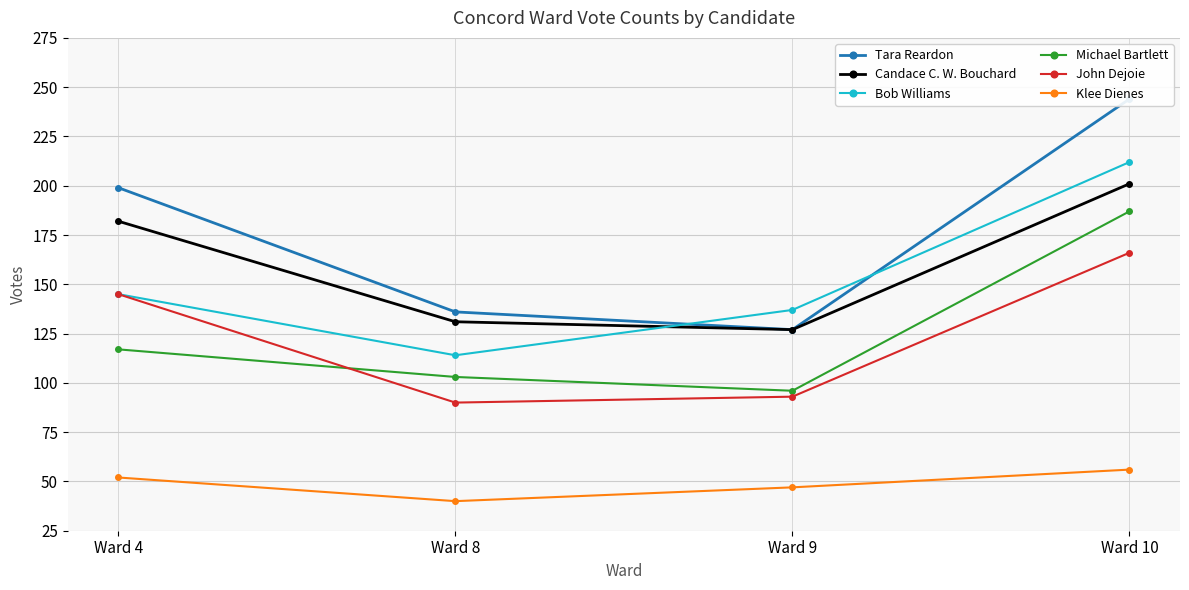

What is the value of the Bob Williams point at the 1st from the left?

145